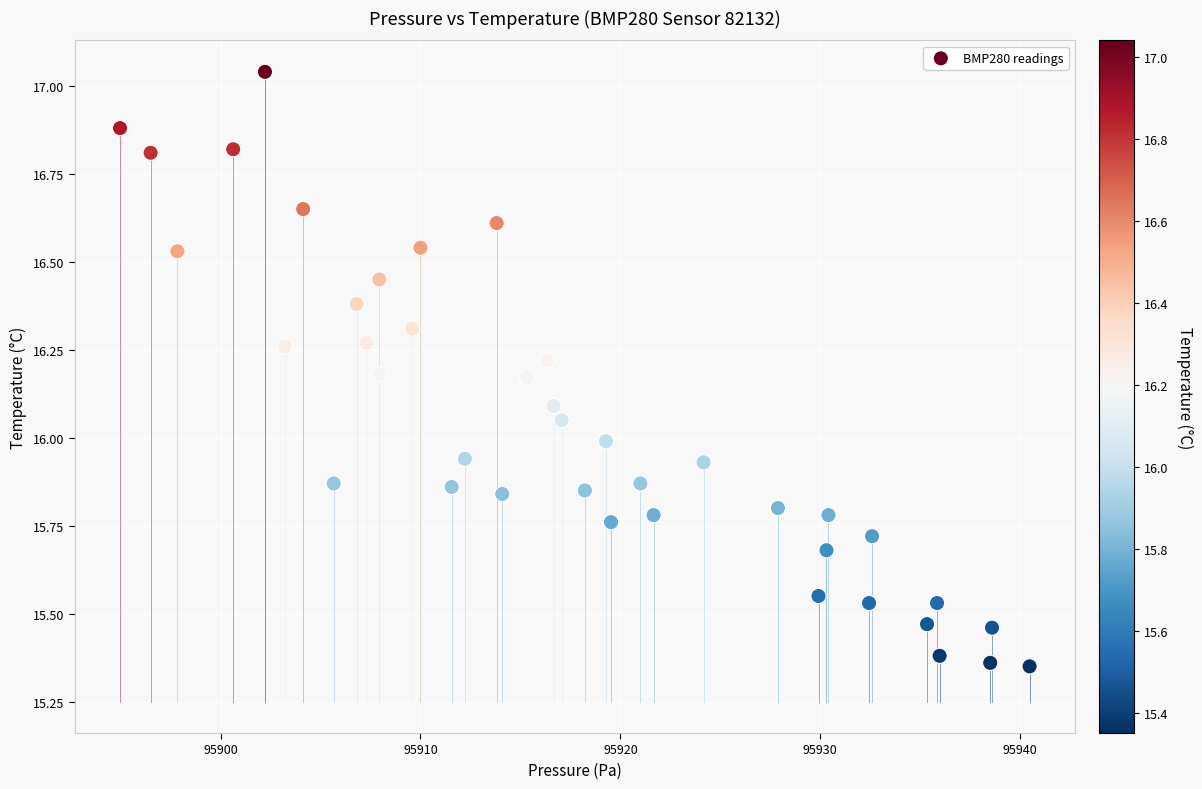

What is the range of Y values (max minus min)?

1.7